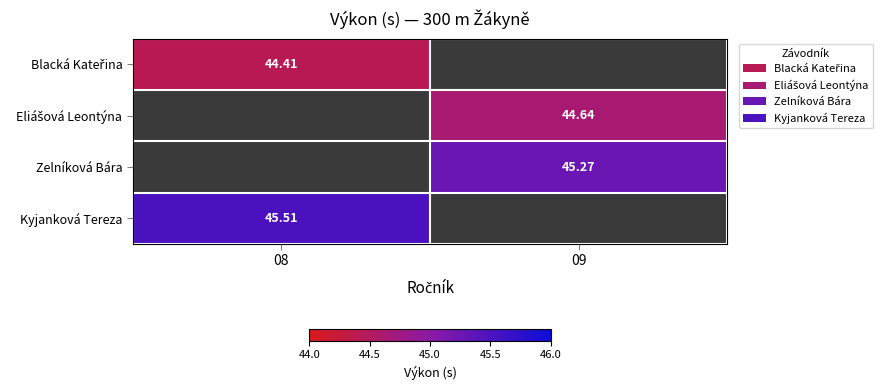

Rank the series by their maximum value, from lowest to highest.

Blacká Kateřina, Eliášová Leontýna, Zelníková Bára, Kyjanková Tereza